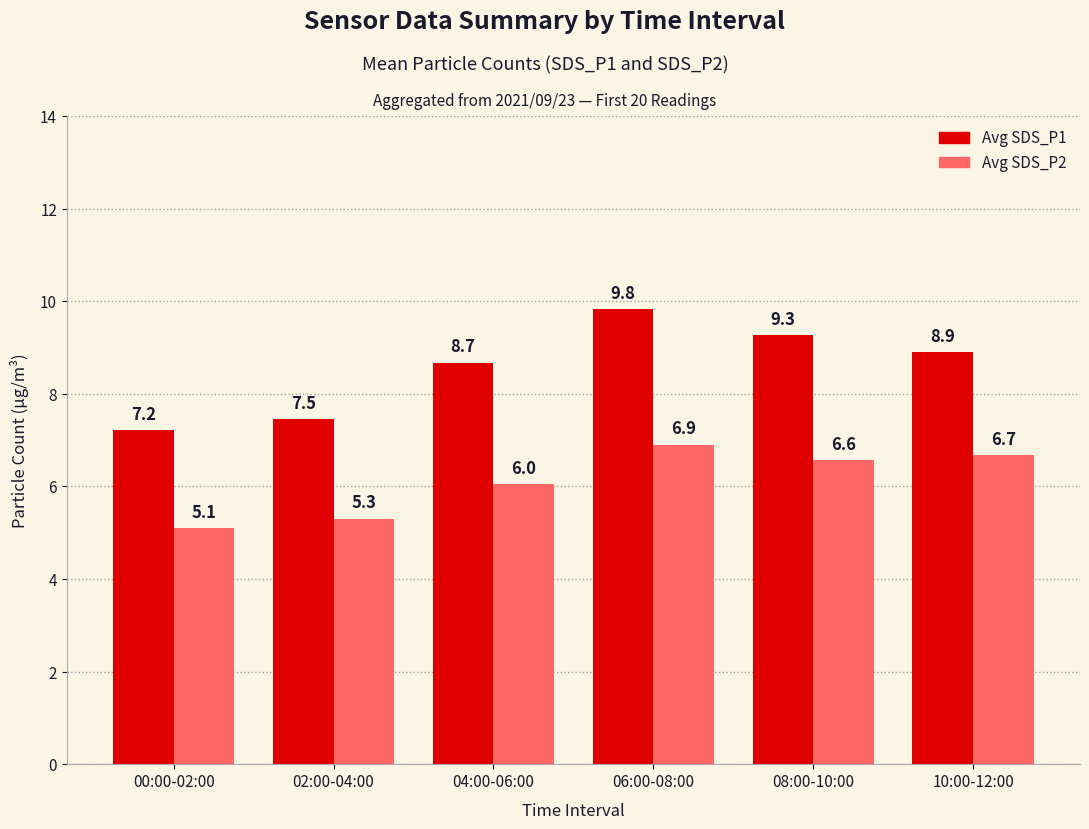

Which series changed the most between 00:00-02:00 and 10:00-12:00?

Avg SDS_P1